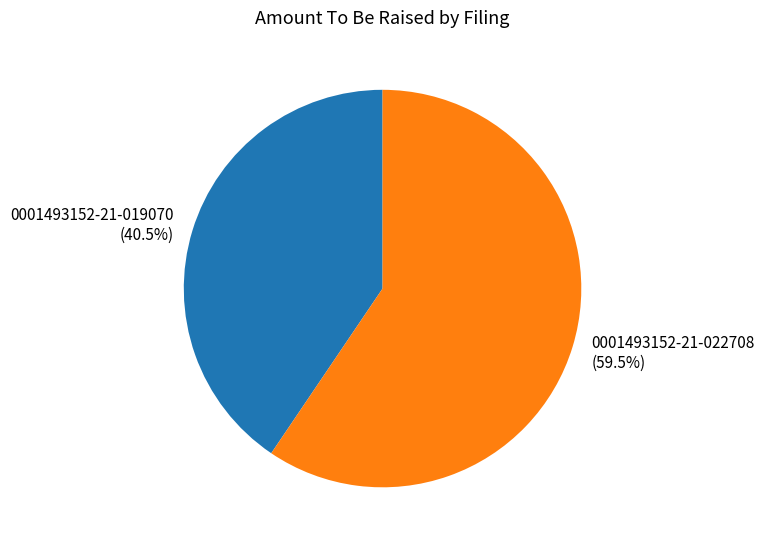

How many segments does this pie chart have?

2